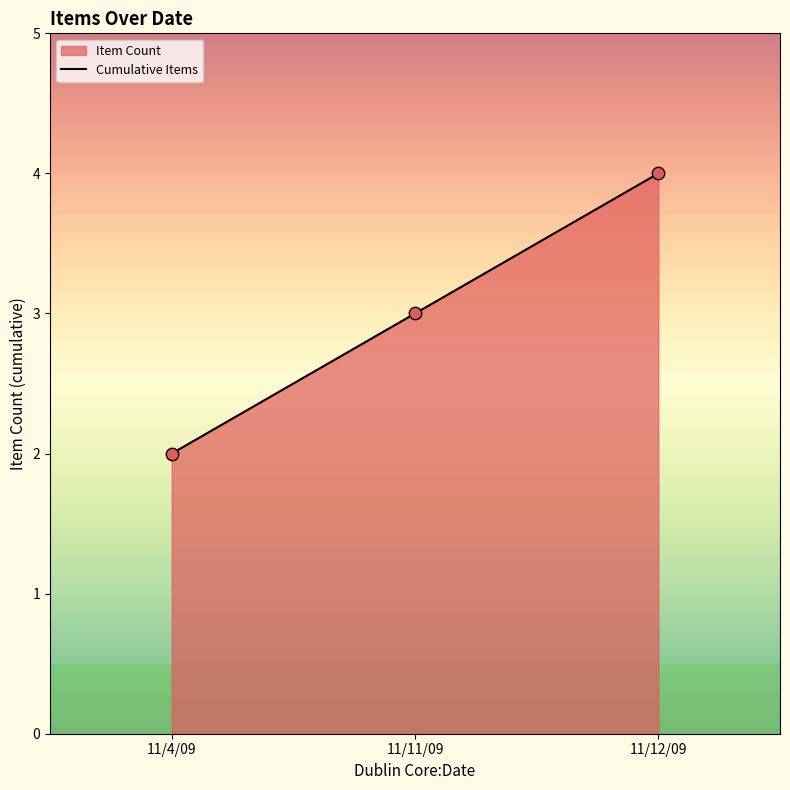

What is the change in value from 11/4/09 to 11/12/09?

+2